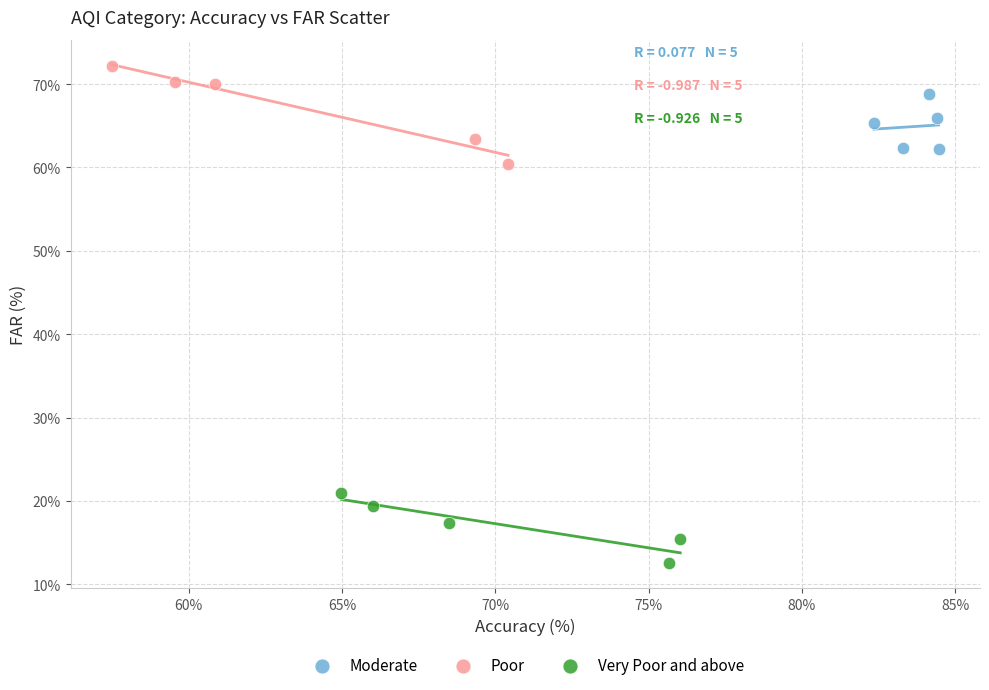

Which series contains the highest Y value?

Poor